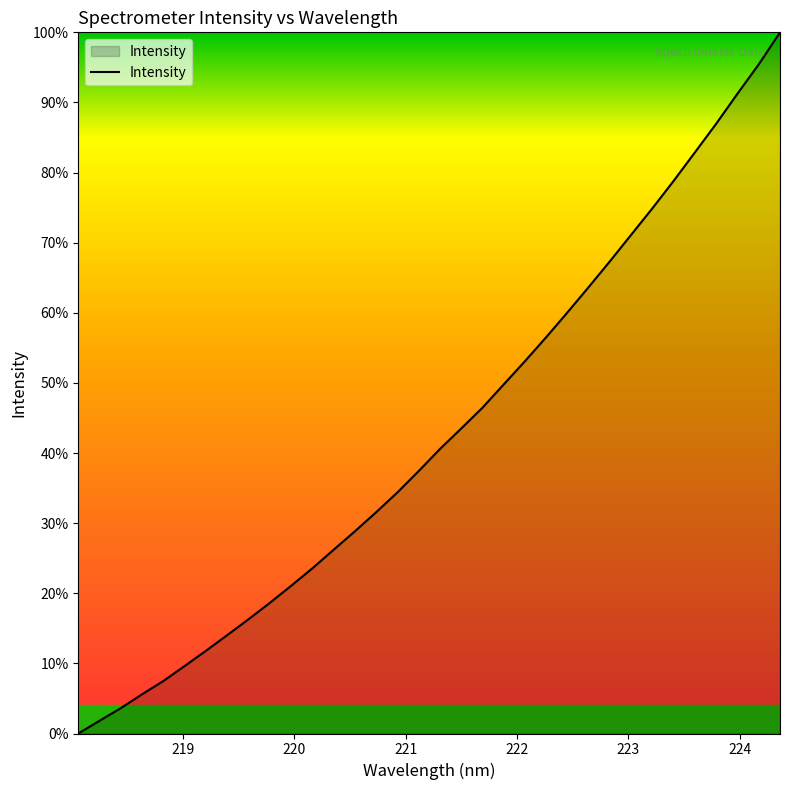

Does the chart display data point markers on the line(s)?

No